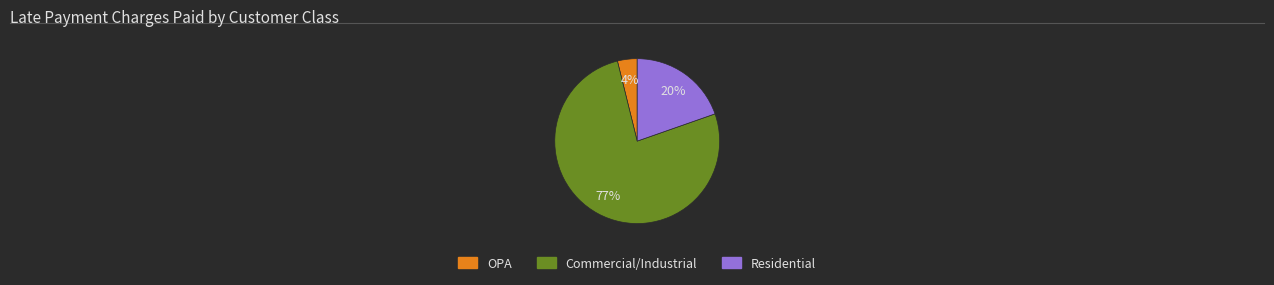

Is it true that Residential is 59% of the pie?

False